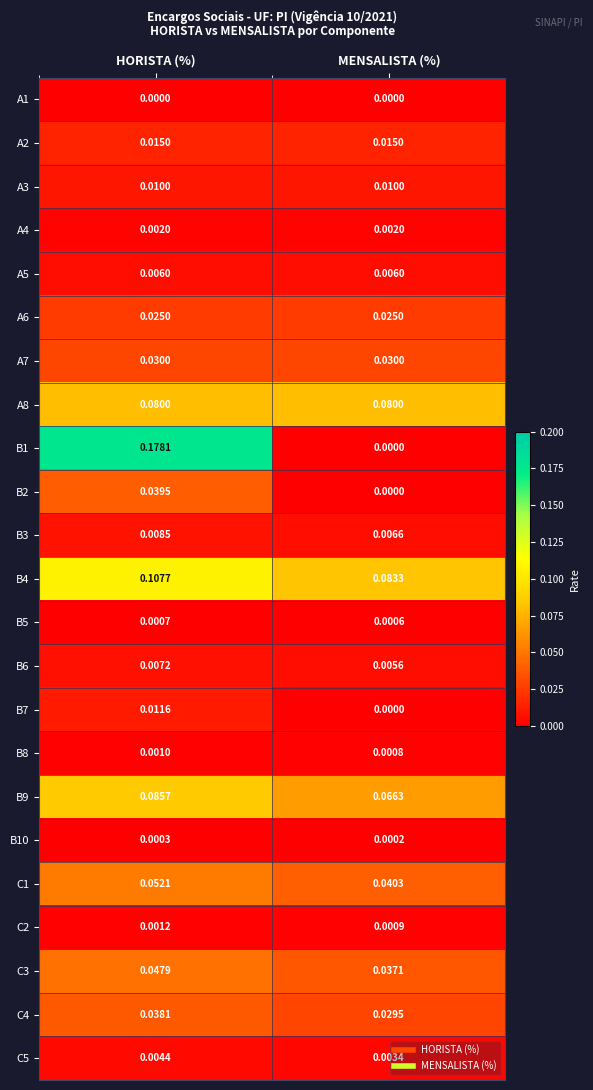

At which category does the chart reach its peak across all series?

HORISTA (%)